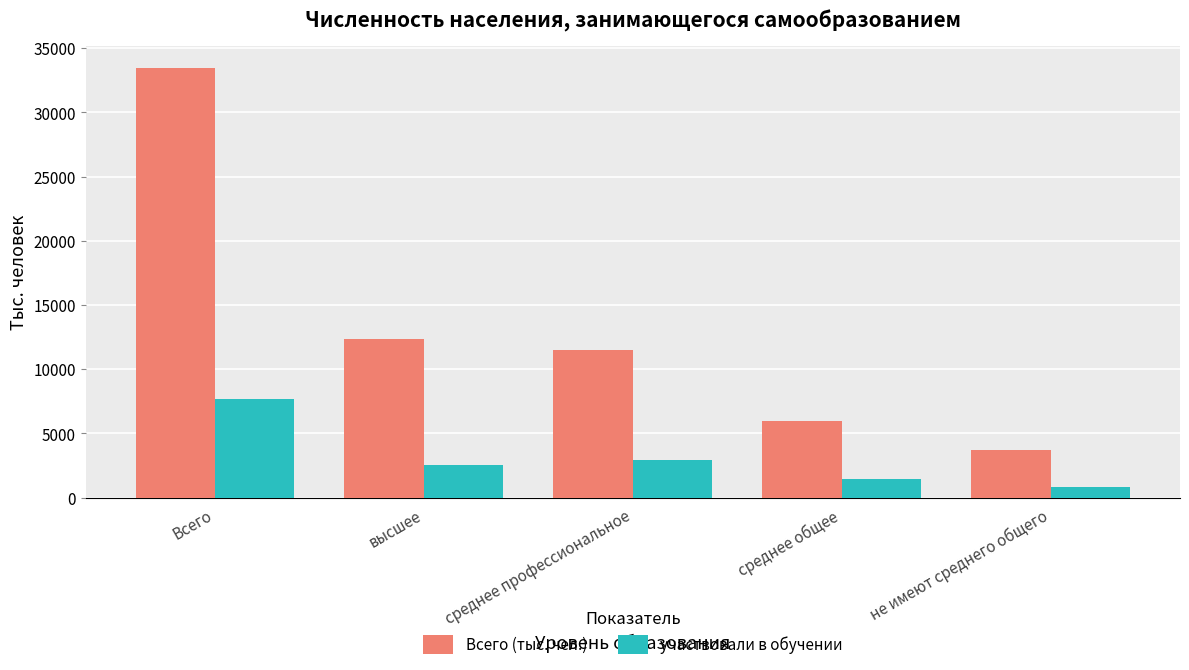

Reading left to right, what are all the values shown in this chart?

Всего (тыс. чел.): Всего=33468.5	высшее=12337.2	среднее профессиональное=11487.3	среднее общее=5964.7	не имеют среднего общего=3679.4
участвовали в обучении: Всего=7697.6	высшее=2539.5	среднее профессиональное=2935.1	среднее общее=1416.7	не имеют среднего общего=806.3